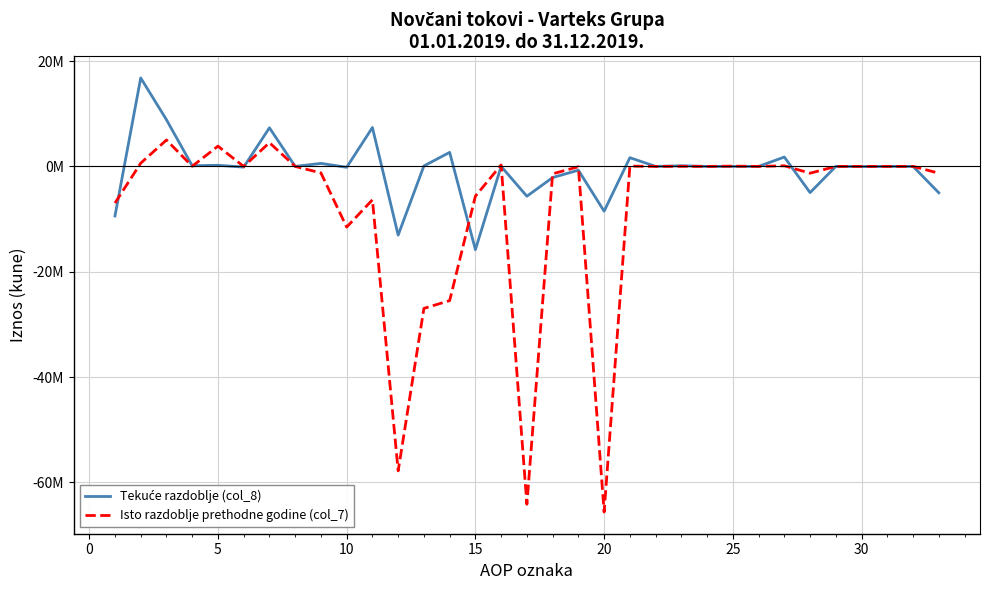

Reading left to right, what are all the values shown in this chart?

Tekuće razdoblje (col_8): -9414873	16798385	8862871	121909	209615	-132220	7331634	0	572758	-168182	7383512	-13047504	89291	2664284	-15801079	0	-5663992	-2117726	-720940	-8502658	1655665	0	119844	0	0	0	1775509	-4973650	0	-38166	0	0	-5011816
Isto razdoblje prethodne godine (col_7): -6956726	614265	5013956	26733	3844946	-7766	4505999	0	-1244471	-11525132	-6342461	-57814072	-26963343	-25487860	-5644136	281267	-64156533	-1408179	-67000	-65631712	48305	0	17011	0	52000	0	117316	-1289958	0	0	0	0	-1289958